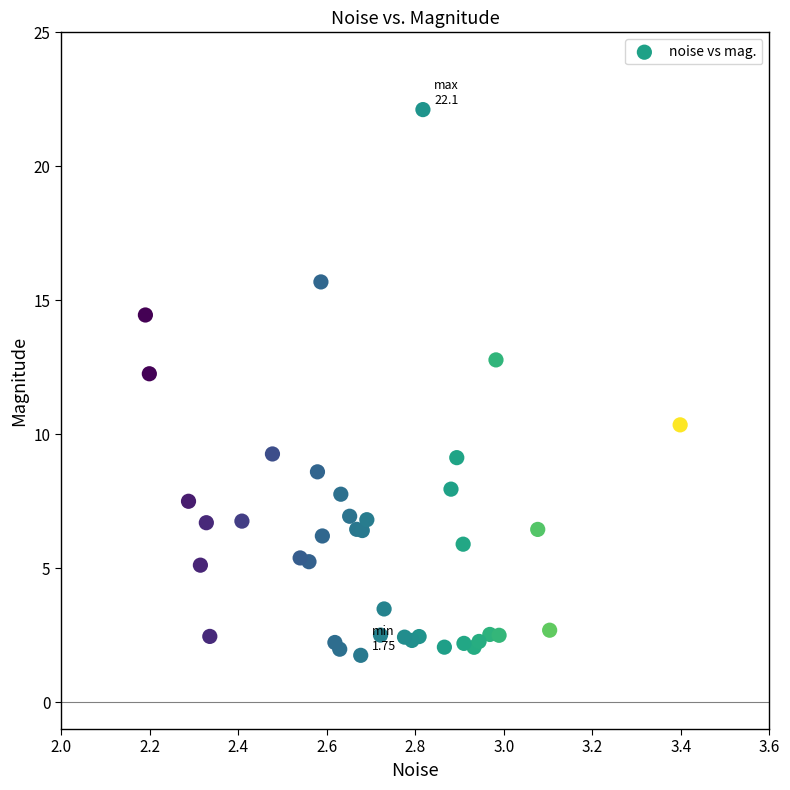

What Y value in the scatter plot is closest to 11?

10.4